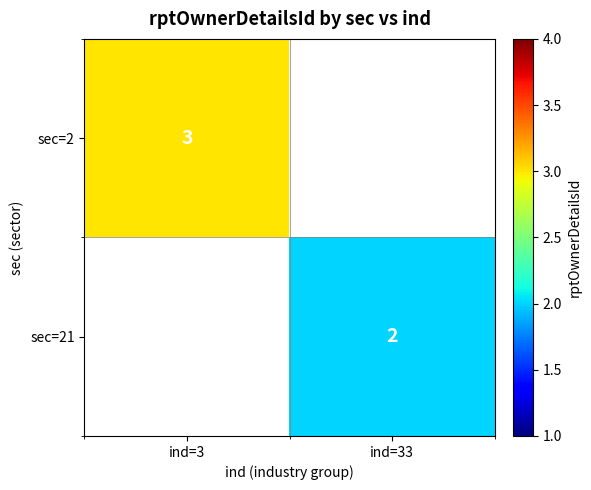

Is it true that sec=2 equals 5.1 at ind=3?

False